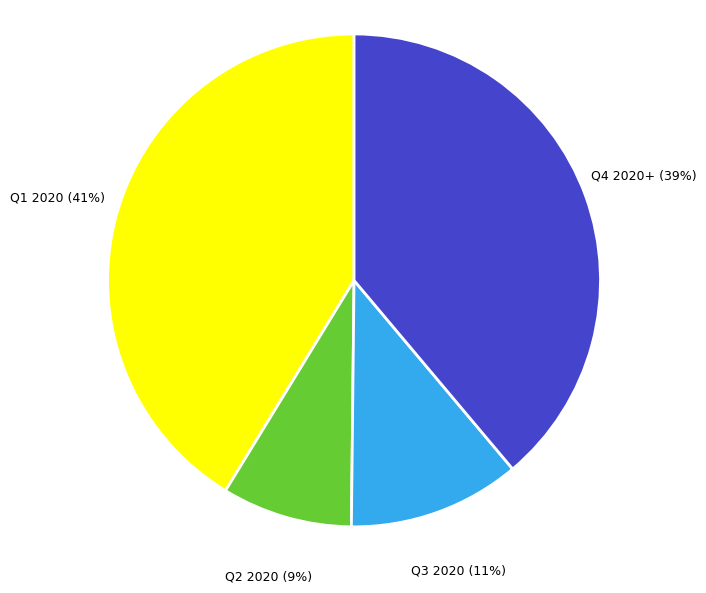

Is the sum of Q4 2020+ (39%) and Q2 2020 (9%) greater than half?

No